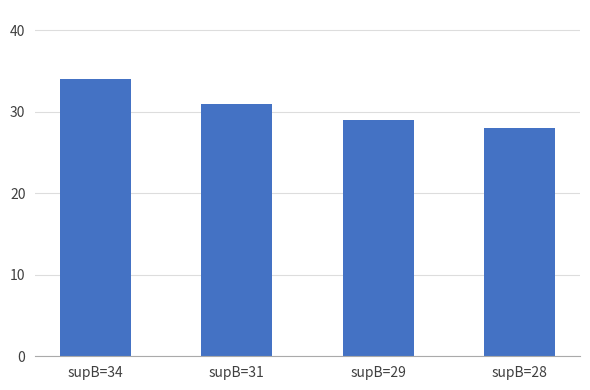

List the labels in order of value, smallest first.

supB=28, supB=29, supB=31, supB=34